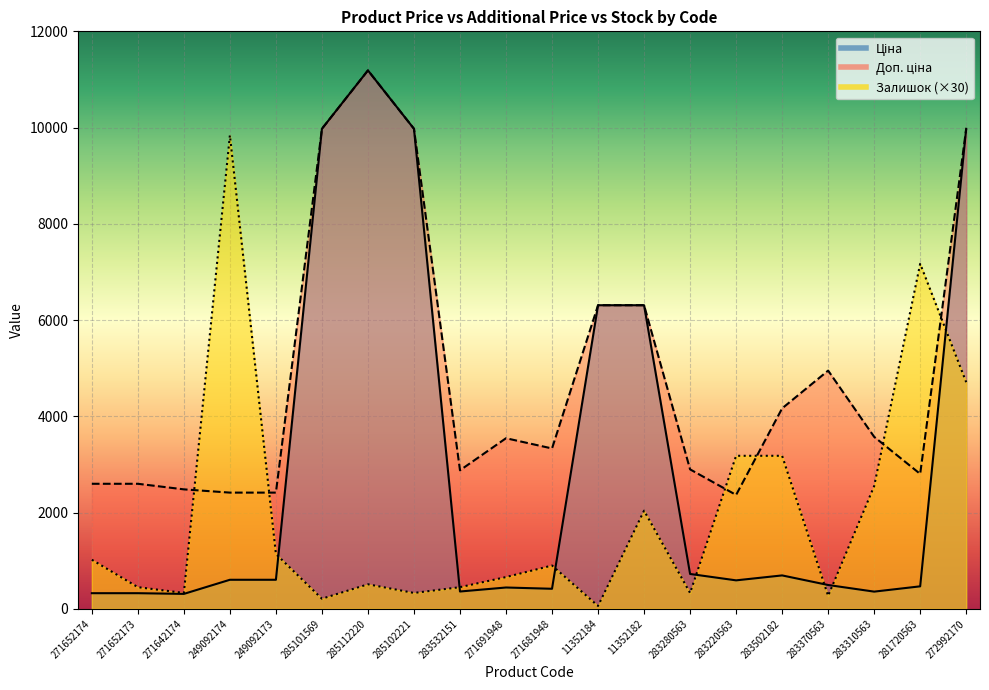

What is the total value across all series at 271642174?

3122.7